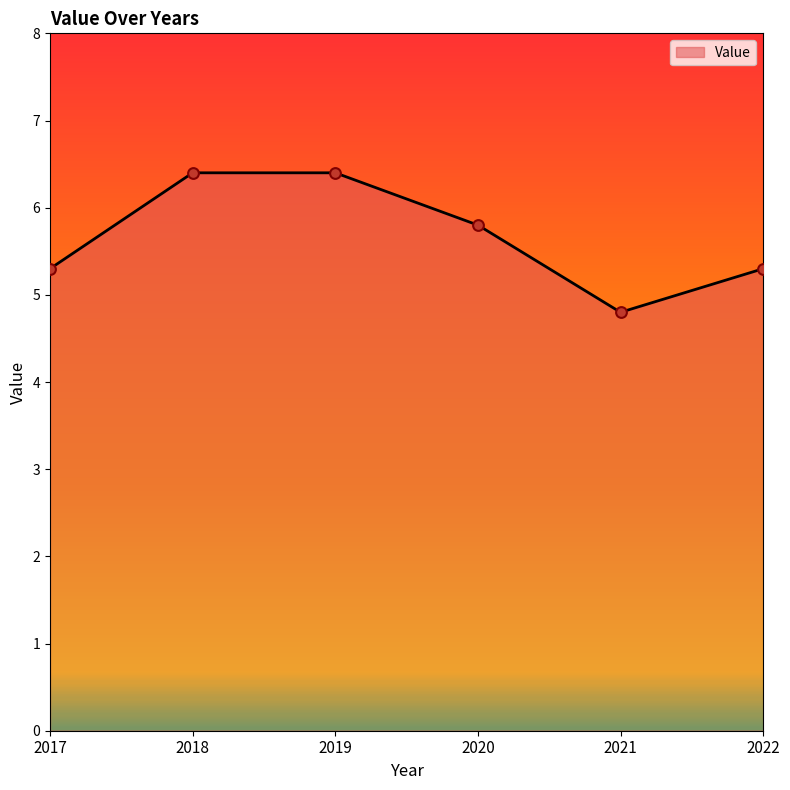

What is the change in value from 2019 to 2022?

-1.1